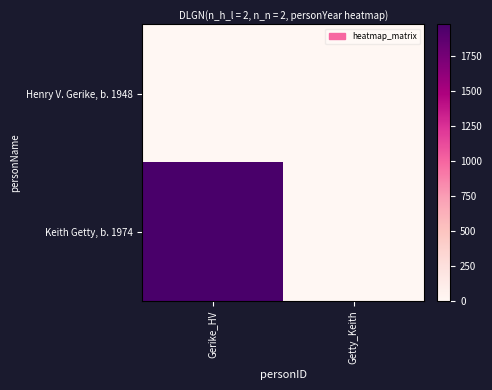

Reading right to left, transcribe all the data shown in this chart.

Henry V. Gerike, b. 1948: Getty_Keith=0	Gerike_HV=0
Keith Getty, b. 1974: Getty_Keith=0	Gerike_HV=1974